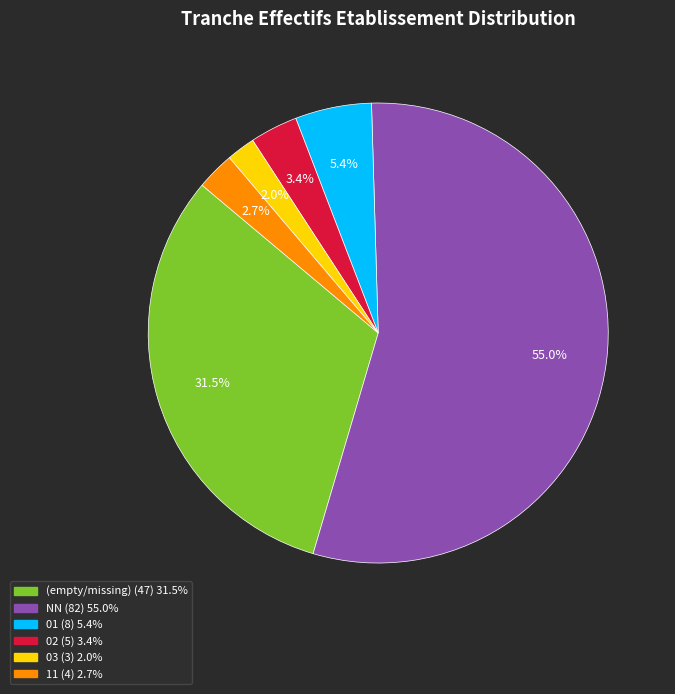

Does any single category account for the majority?

Yes